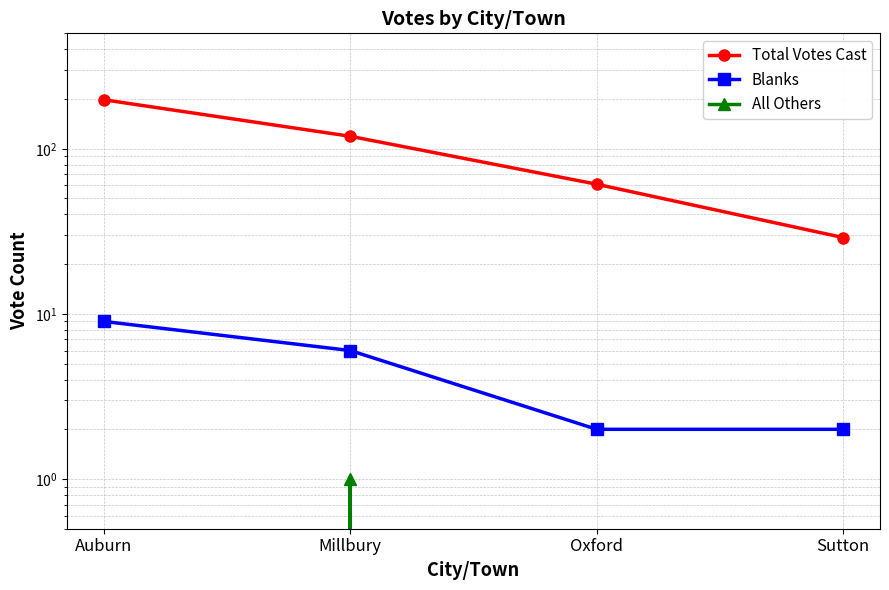

True or false: Blanks and All Others intersect in this chart.

False